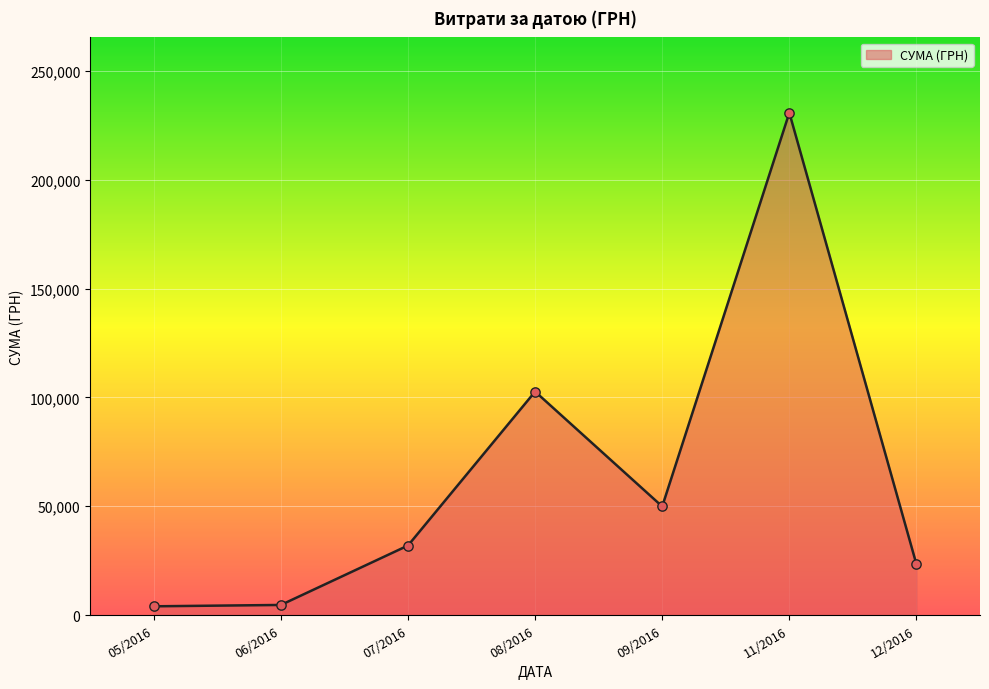

What is the change in value from 11/2016 to 12/2016?

-207540.2